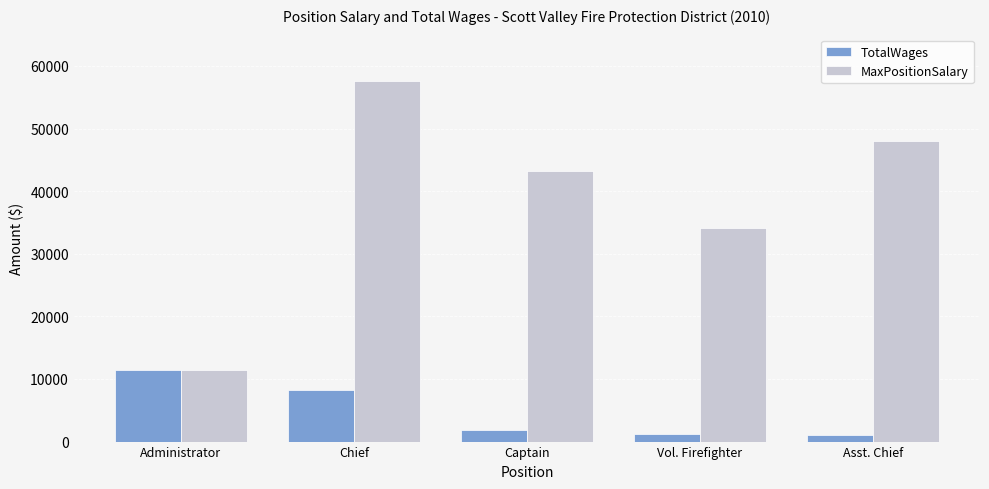

Does the chart contain stacked bars?

No